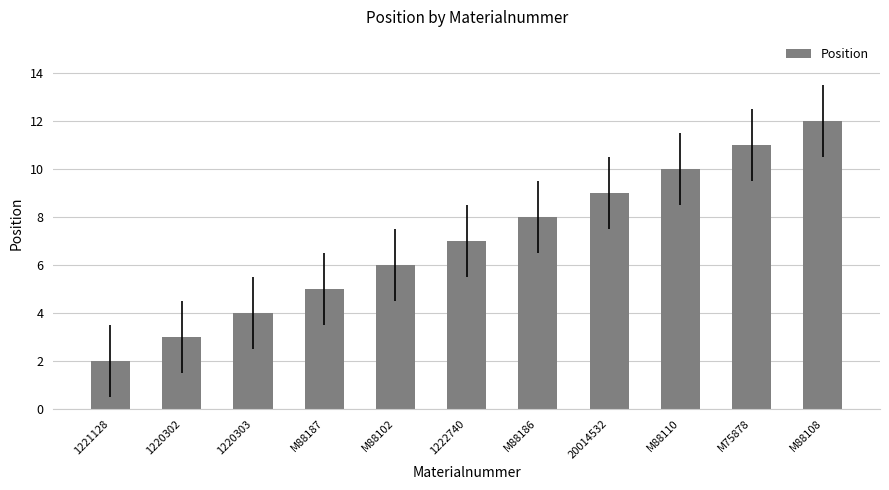

What is the label of the 8th bar from the right?

M88187